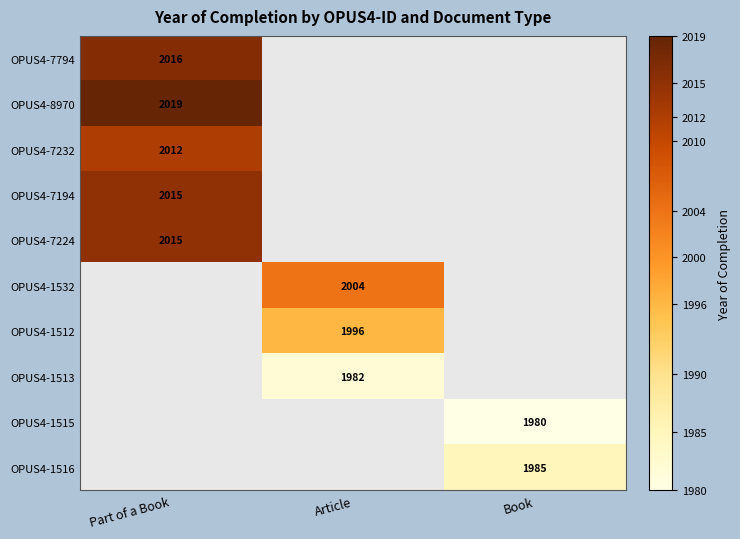

At how many categories does at least one series exceed 2009?

1